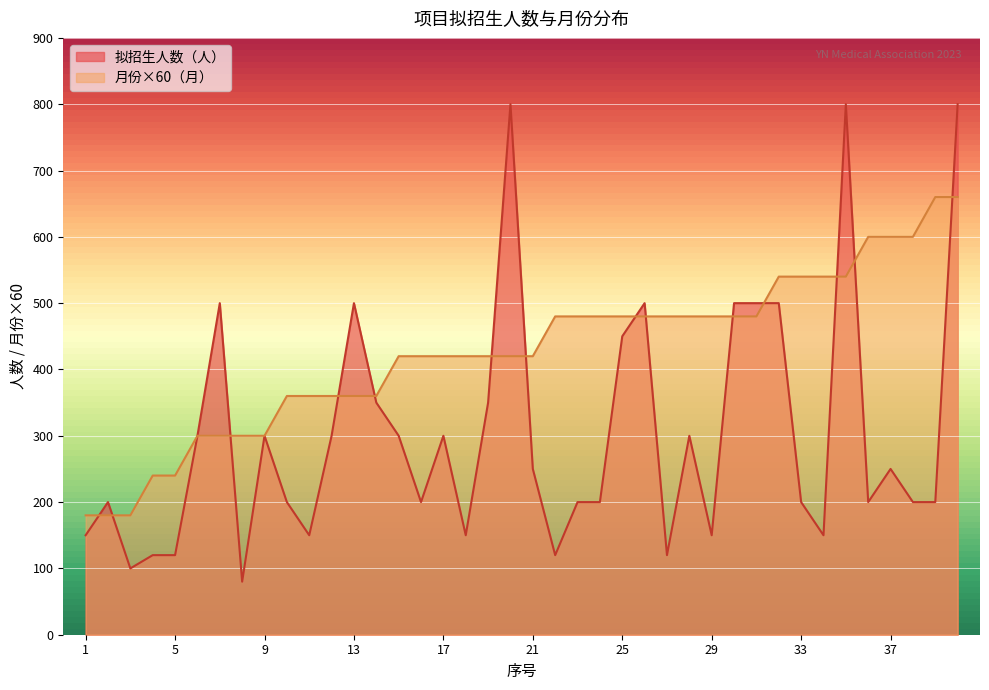

Which series has the largest total across all categories?

月份×60（月）